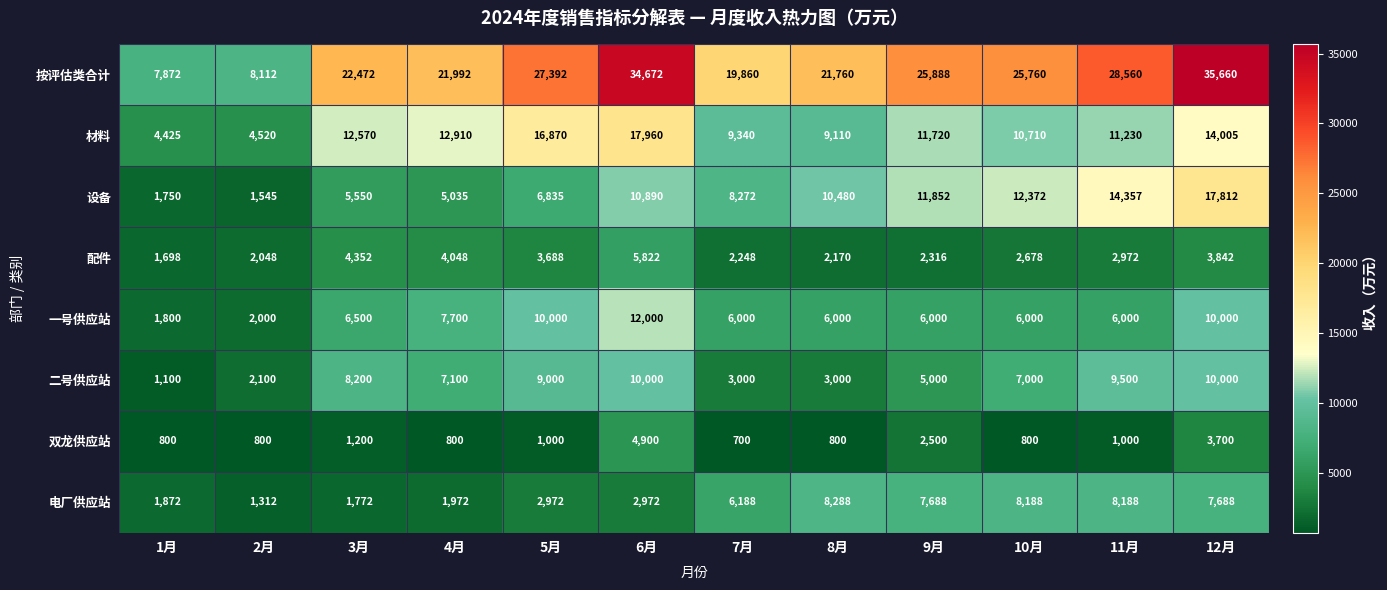

The value of 一号供应站 at 8月 is 4083. True or false?

False